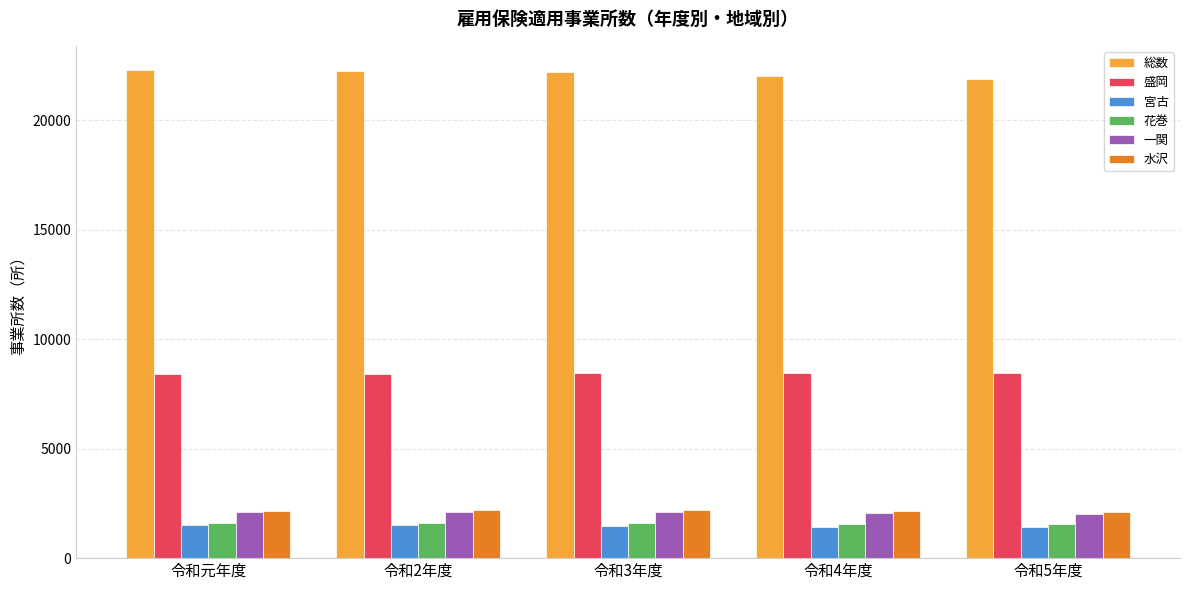

What is the lowest value of the 盛岡 series?

8406